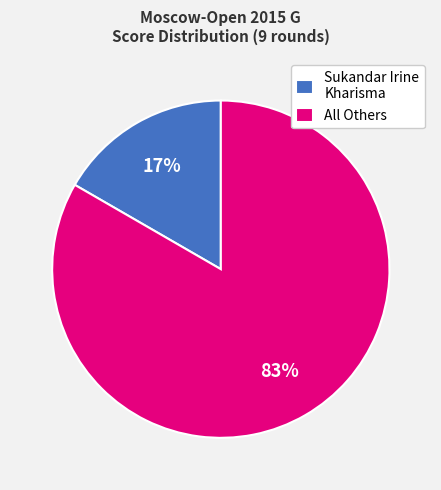

Which has a higher value, All Others or Sukandar Irine Kharisma?

All Others